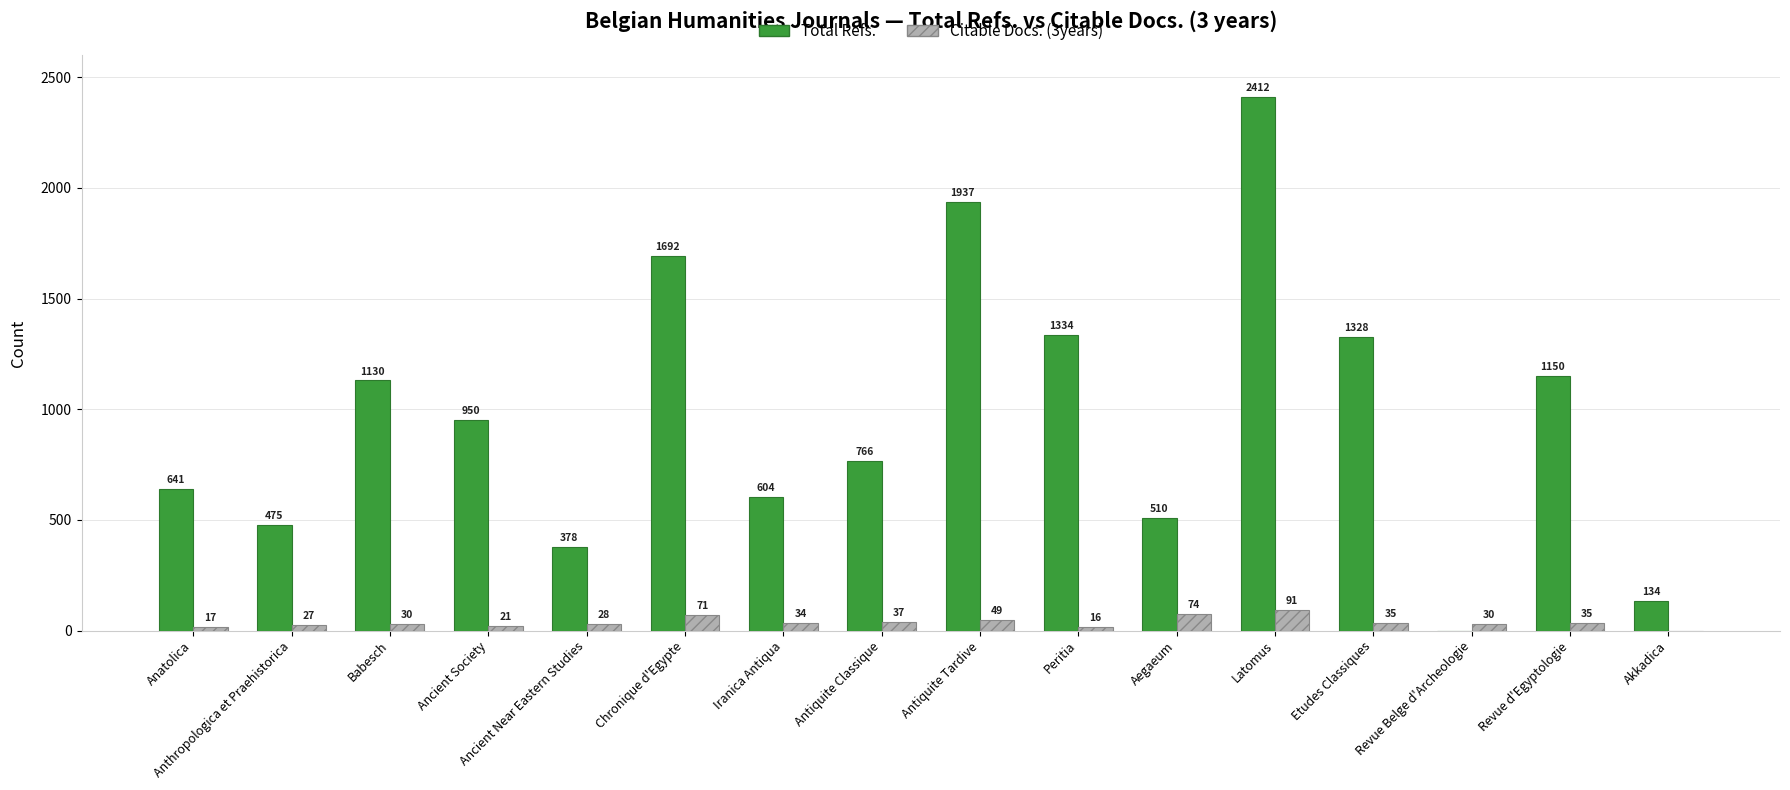

What is the total value across all series at Revue d'Egyptologie?

1185